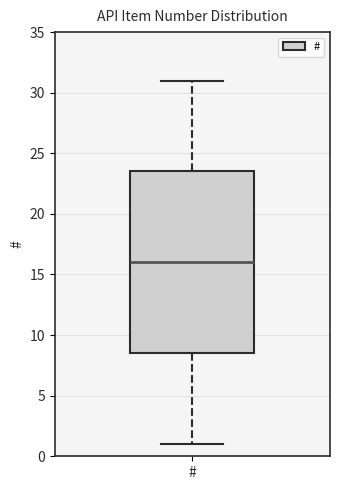

Transcribe this box plot: give where the median line is, the range the box spans, and where the two whiskers end, as read against the y-axis. The values are not printed on the chart, so give them approximately, as read against the axis.

median 16.0, box 8.5 to 23.5, whiskers 1.0 to 31.0